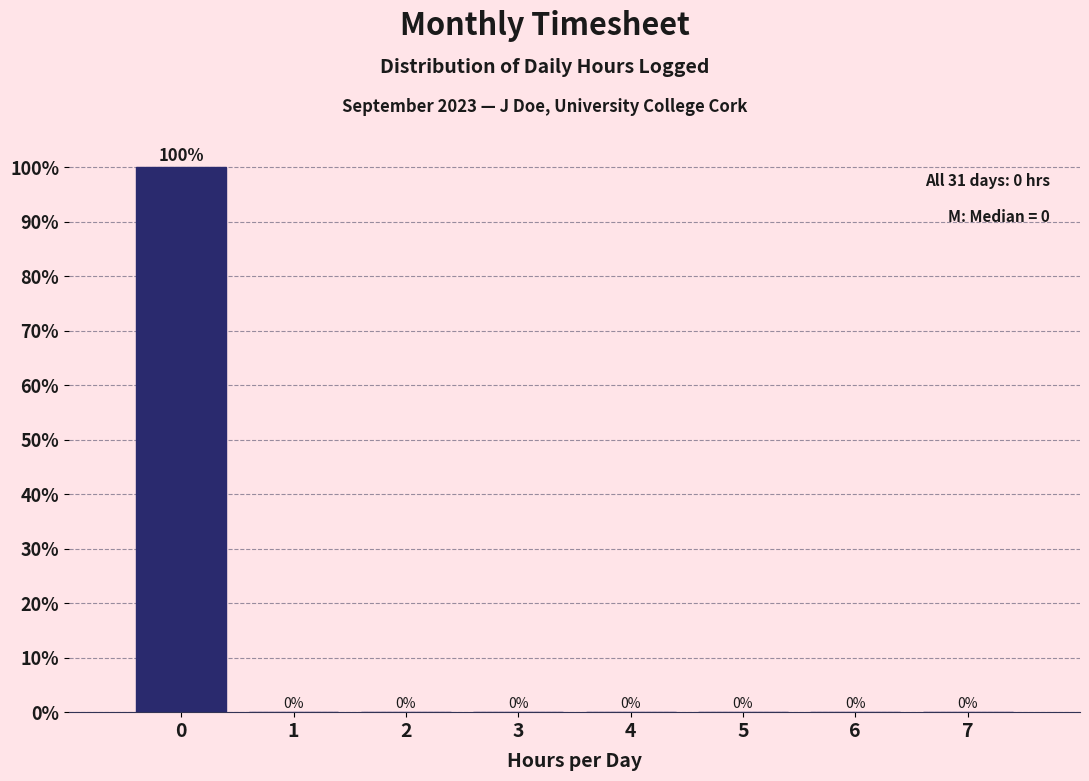

Reading right to left, what are all the values shown in this chart?

7=0	6=0	5=0	4=0	3=0	2=0	1=0	0=100